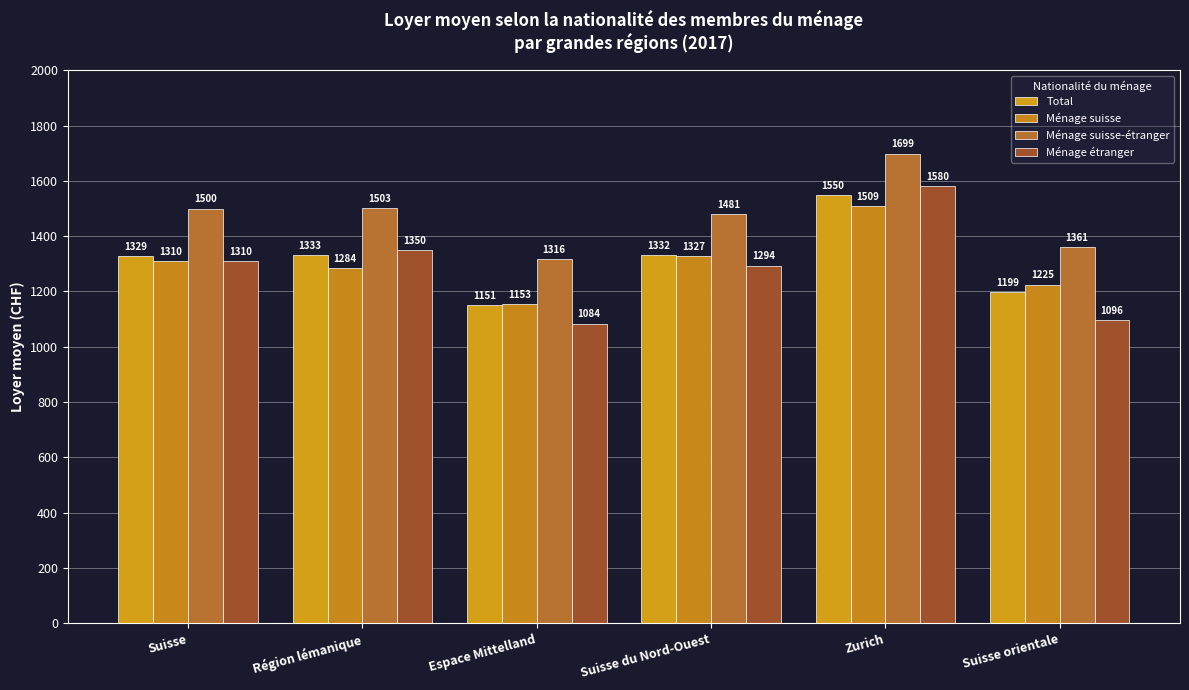

Reading left to right, transcribe all the data shown in this chart.

Total: Suisse=1329	Région lémanique=1333	Espace Mittelland=1151	Suisse du Nord-Ouest=1332	Zurich=1550	Suisse orientale=1199
Ménage suisse: Suisse=1310	Région lémanique=1284	Espace Mittelland=1153	Suisse du Nord-Ouest=1327	Zurich=1509	Suisse orientale=1225
Ménage suisse-étranger: Suisse=1500	Région lémanique=1503	Espace Mittelland=1316	Suisse du Nord-Ouest=1481	Zurich=1699	Suisse orientale=1361
Ménage étranger: Suisse=1310	Région lémanique=1350	Espace Mittelland=1084	Suisse du Nord-Ouest=1294	Zurich=1580	Suisse orientale=1096